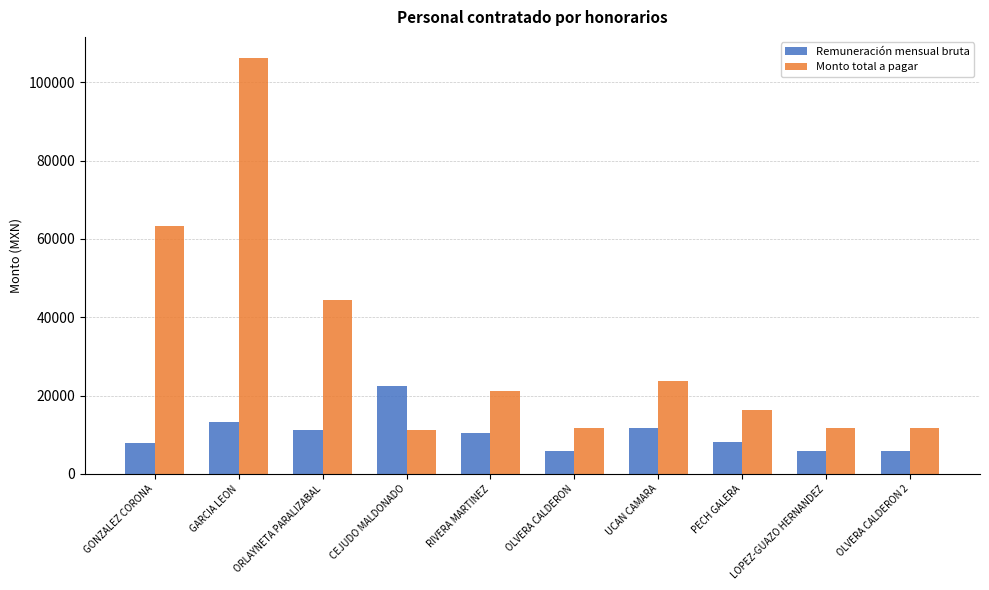

Is the value of Remuneración mensual bruta at GONZALEZ CORONA greater than the value of Monto total a pagar at ORLAYNETA PARALIZABAL?

No